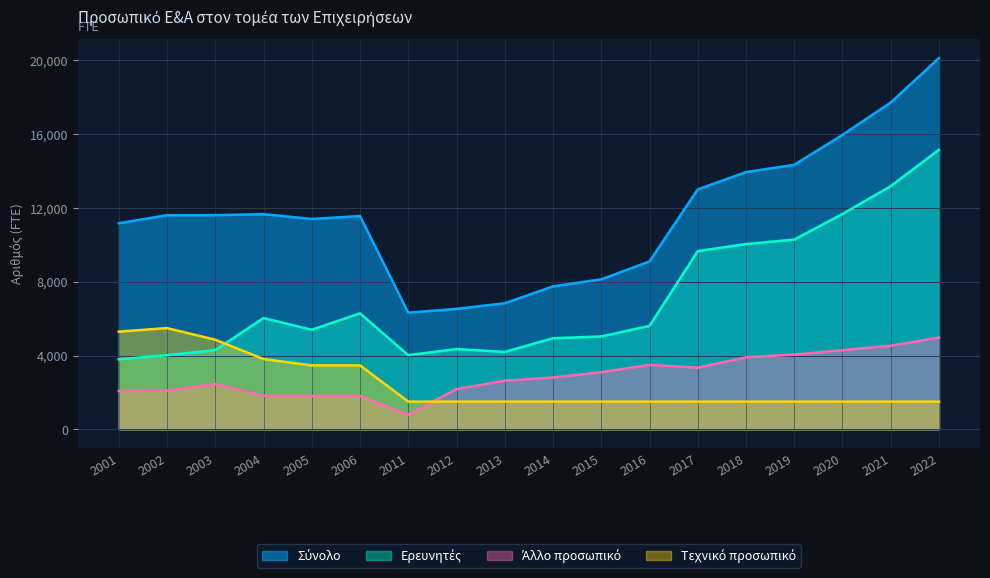

At which label does Άλλο προσωπικό reach its minimum?

2011